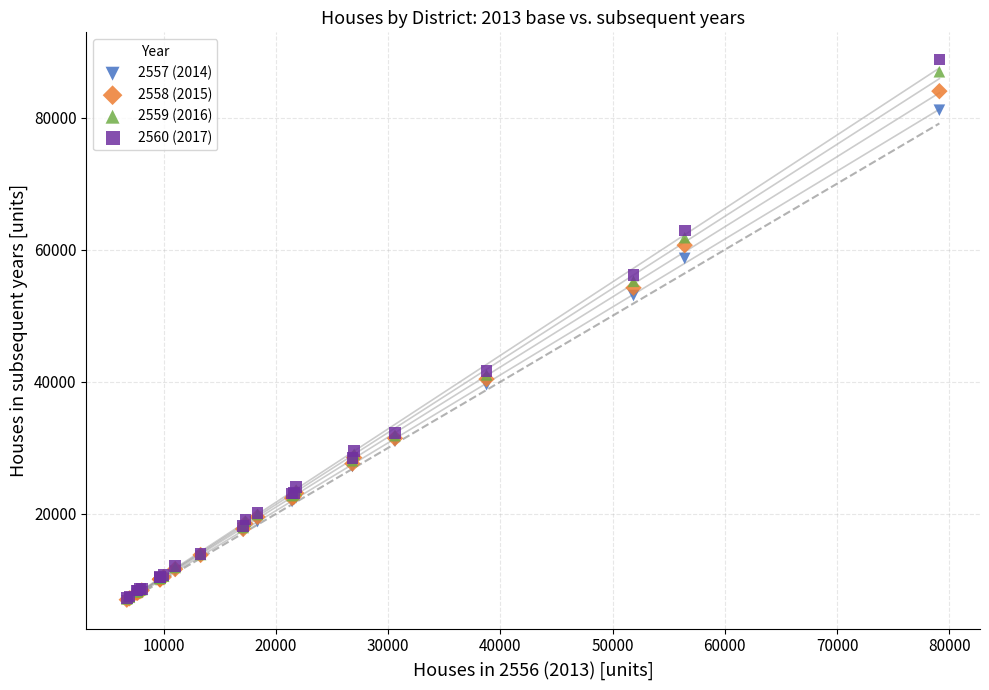

Across all series, what Y value is closest to 47828?

53069